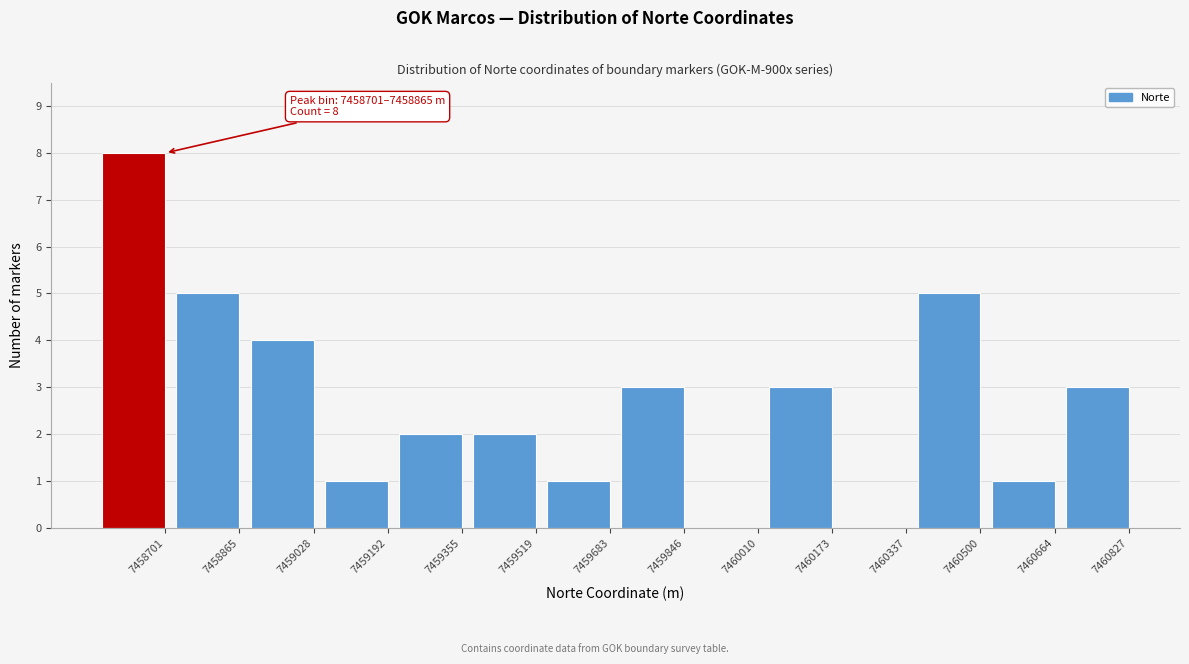

Reading left to right, transcribe all the data shown in this chart.

7458701=8	7458865=5	7459028=4	7459192=1	7459355=2	7459519=2	7459683=1	7459846=3	7460010=0	7460173=3	7460337=0	7460500=5	7460664=1	7460827=3